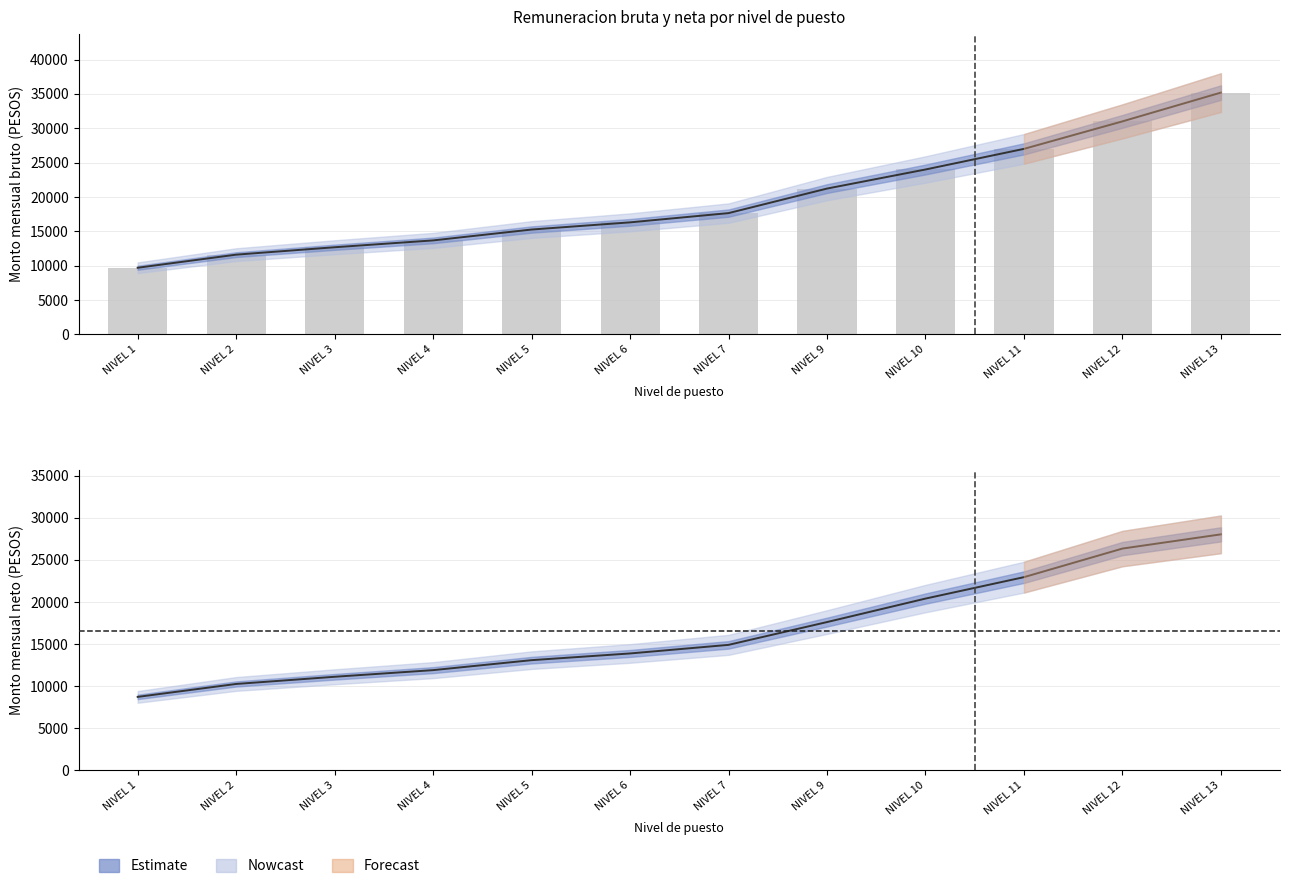

What is the difference between the second highest and second lowest values?

19387.8